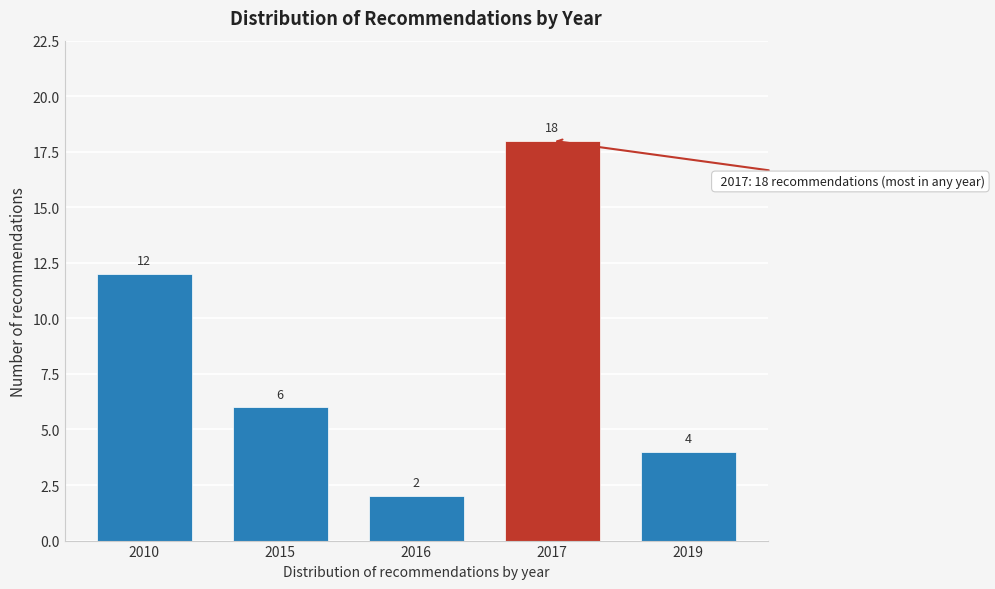

Reading left to right, extract all data points from this chart.

12	6	2	18	4